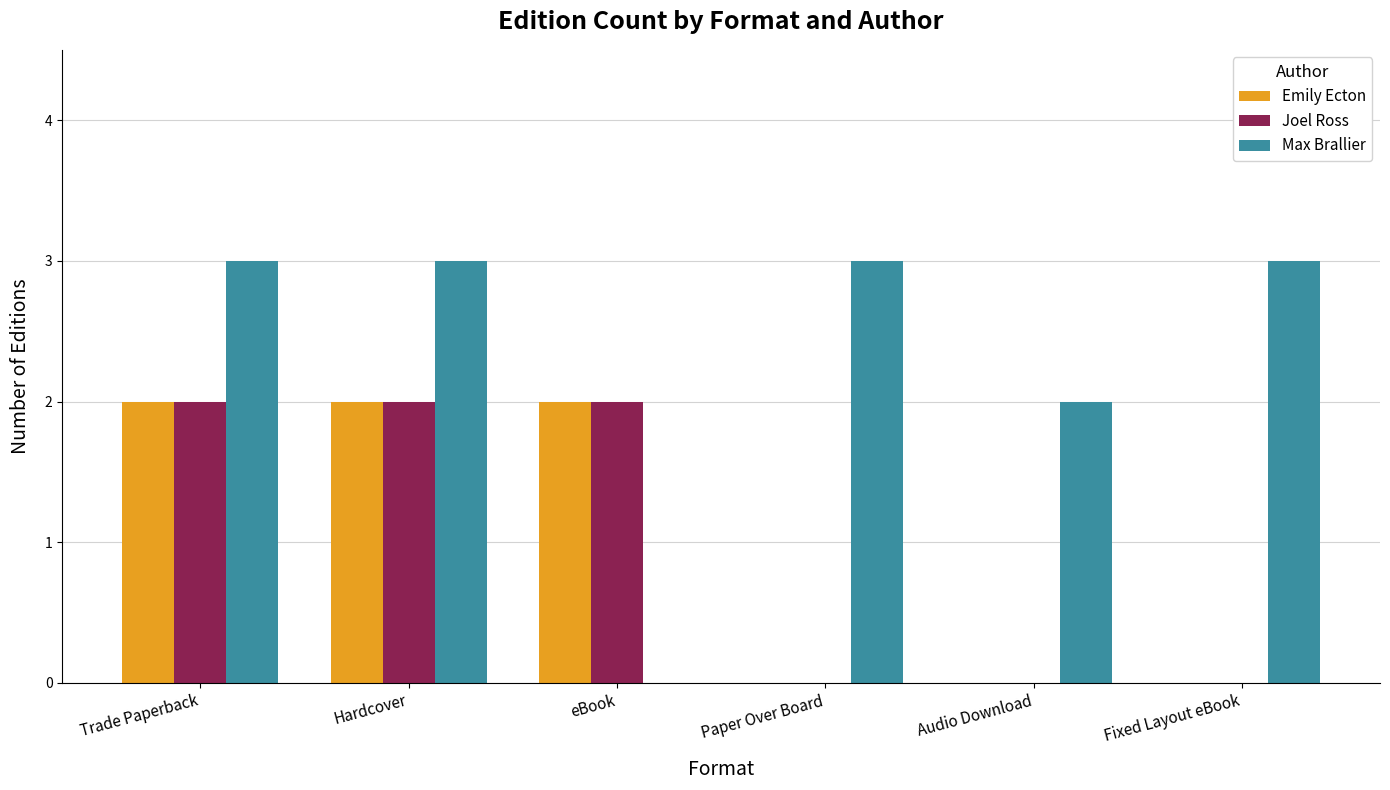

What is the highest value of the Max Brallier series?

3